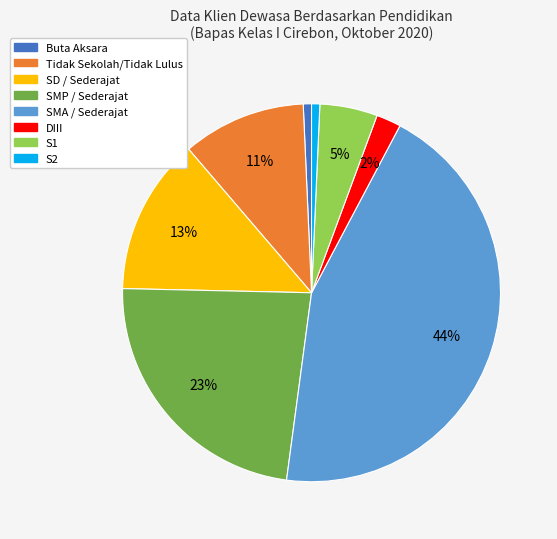

To the nearest percent, what portion does S2 represent?

1%